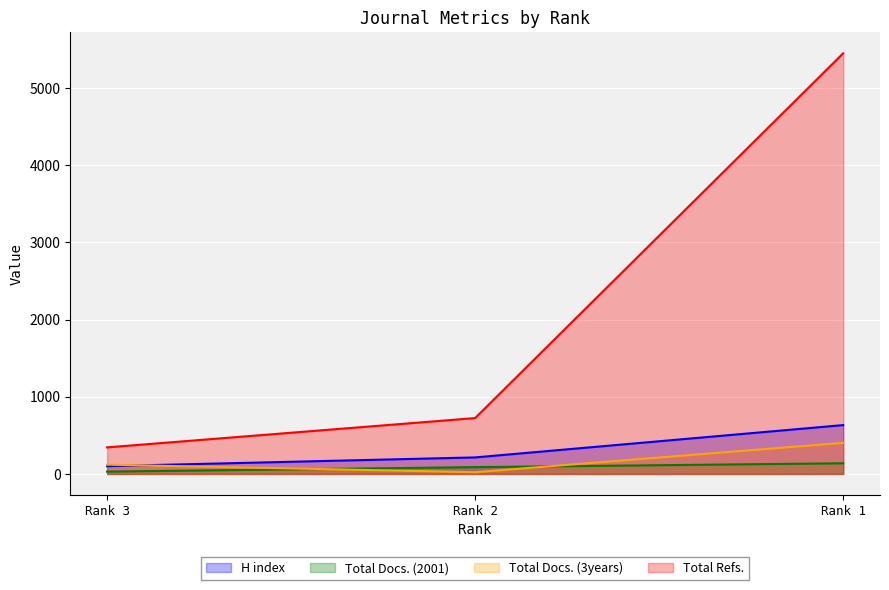

True or false: Total Docs. (2001) has a value of 201 at Rank 1.

False